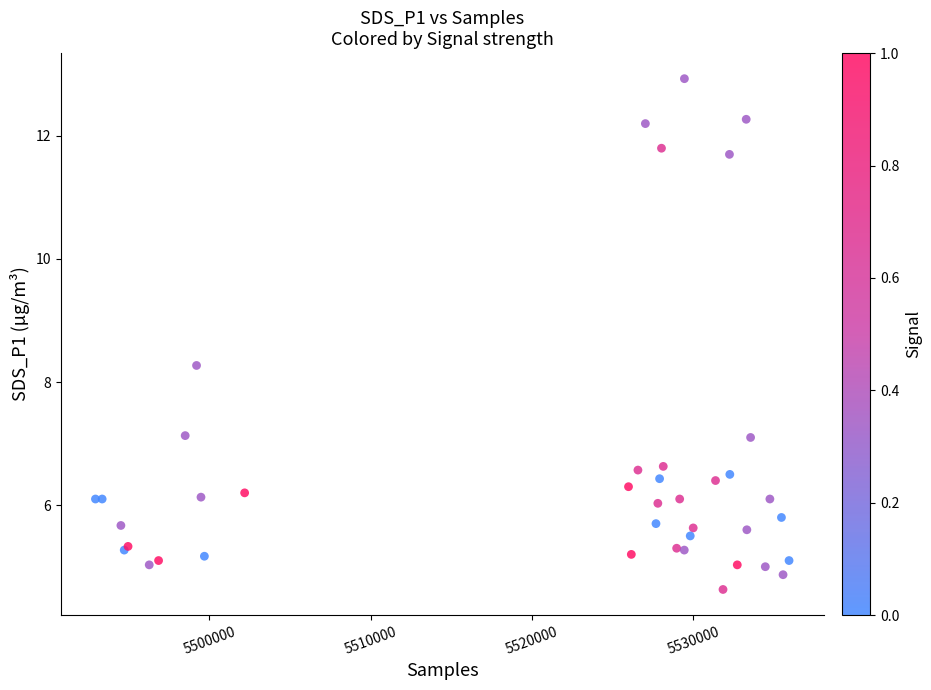

What Y value in the scatter plot is closest to 8?

8.3